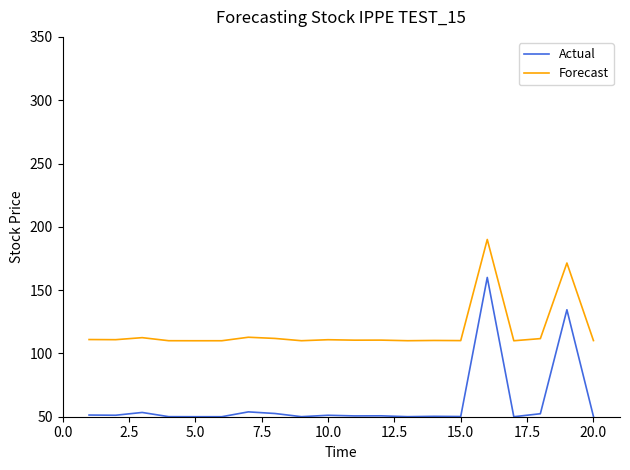

How many series are shown in this chart?

2